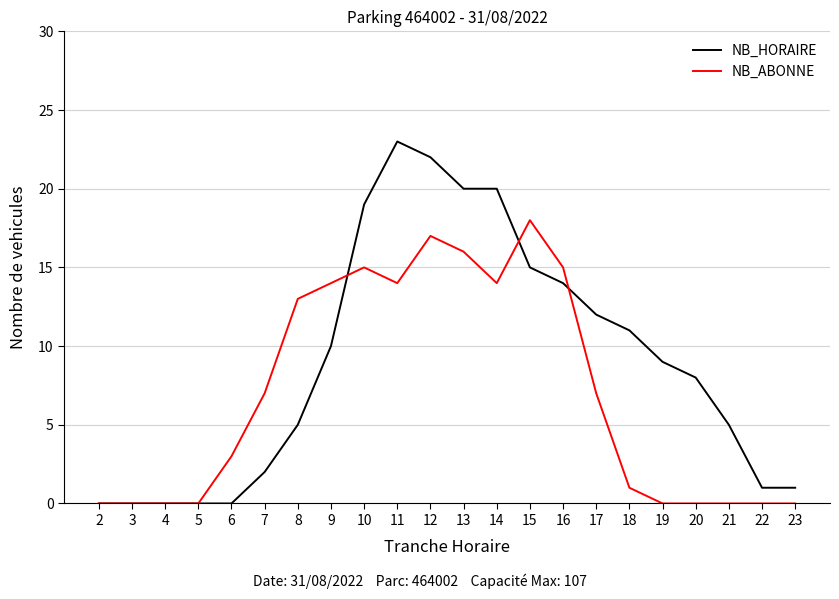

What is the sum of the NB_HORAIRE values at 9 and 12?

32